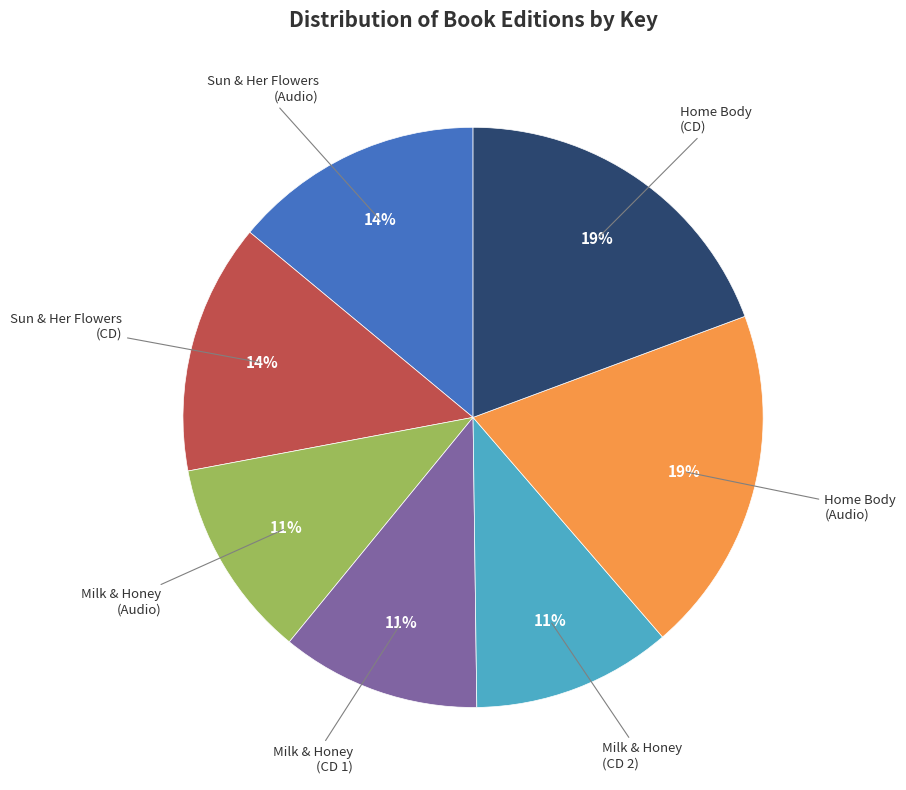

To the nearest percent, what is the difference between the largest and smallest slice percentages?

8%